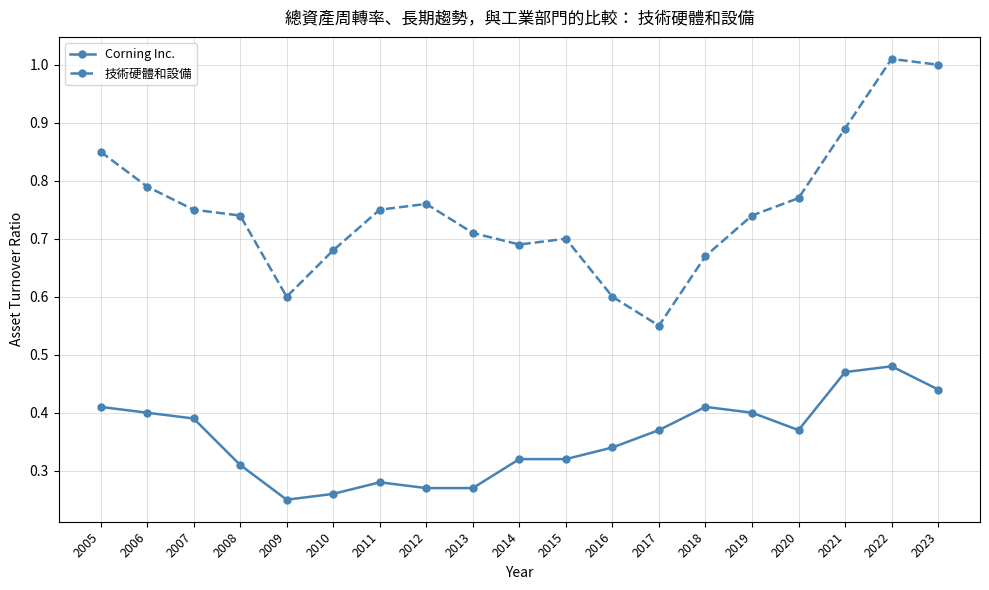

Which series has the widest spread of values?

技術硬體和設備